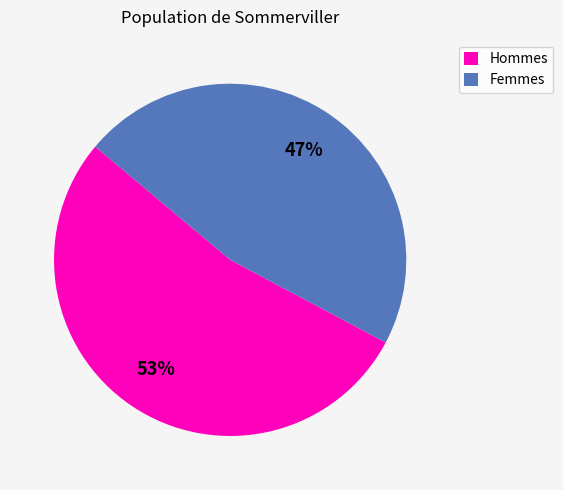

What is the smallest slice in the pie chart?

Femmes